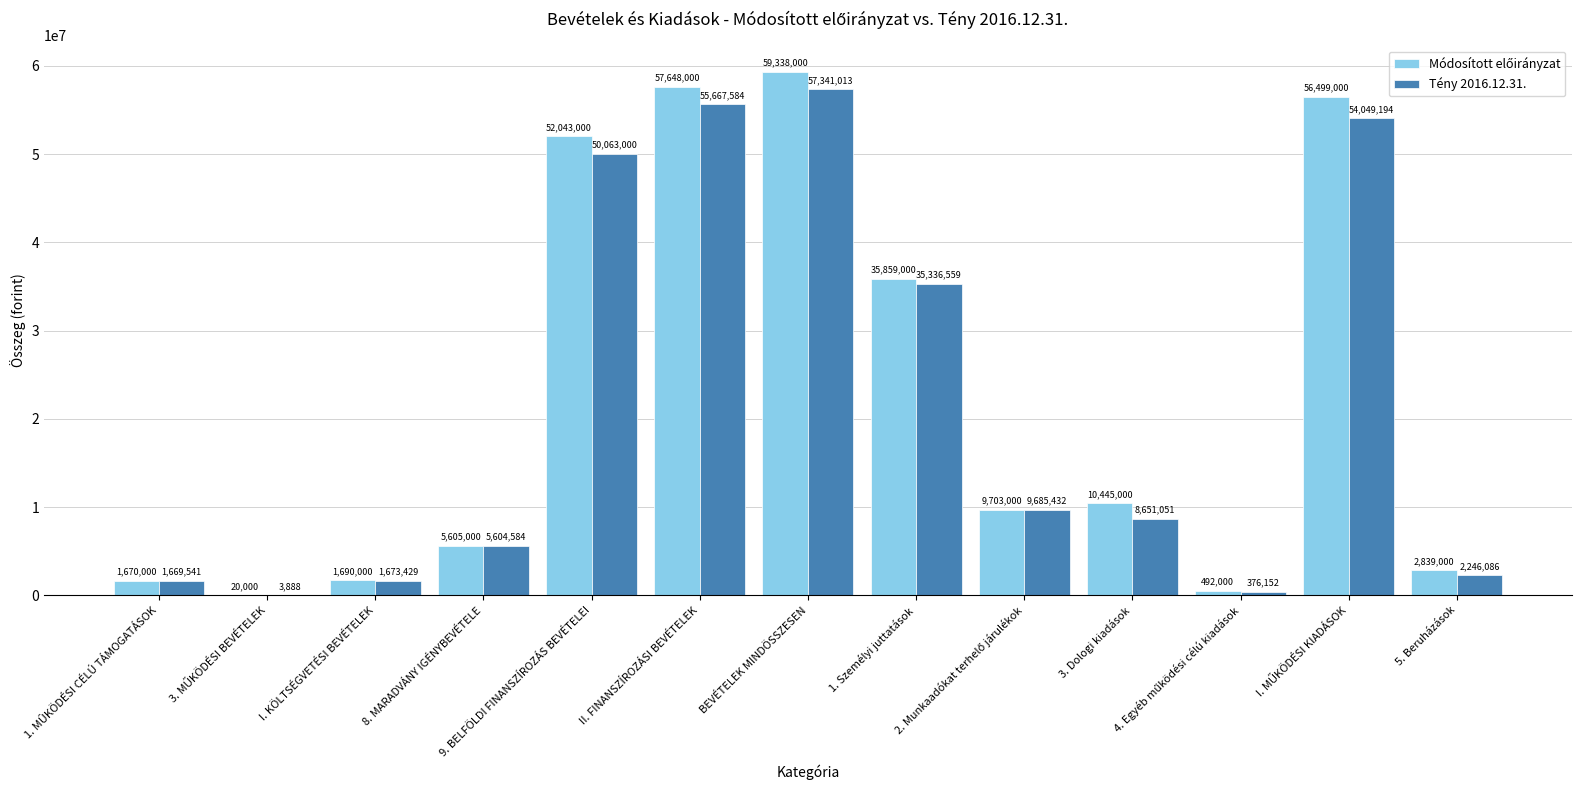

What is the sum of all Tény 2016.12.31. values?

282367513